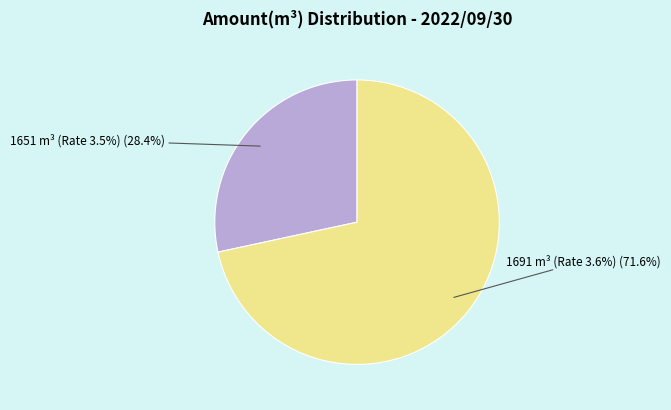

Combined, do 1651 and 1691 account for over 50%?

Yes